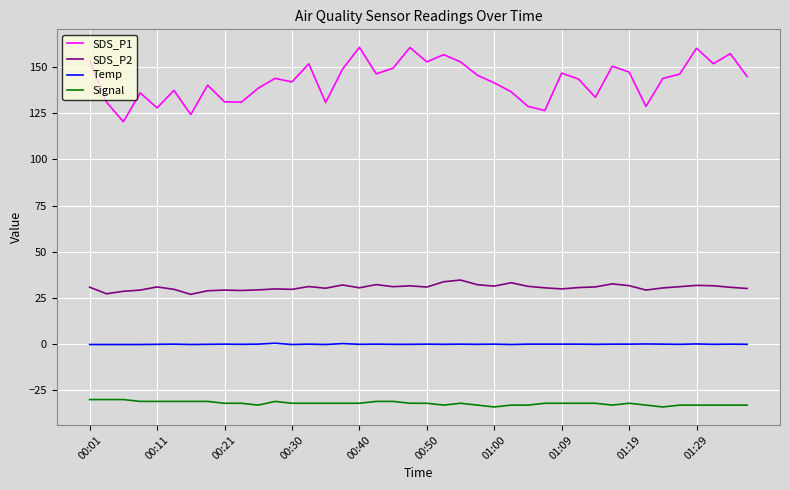

Is this an area chart (filled region under the line)?

No